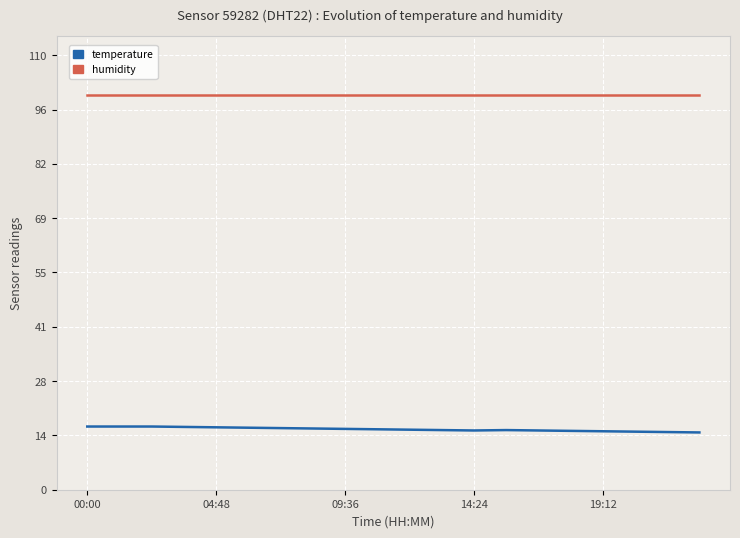

List the series in order of their peak value, highest first.

humidity, temperature